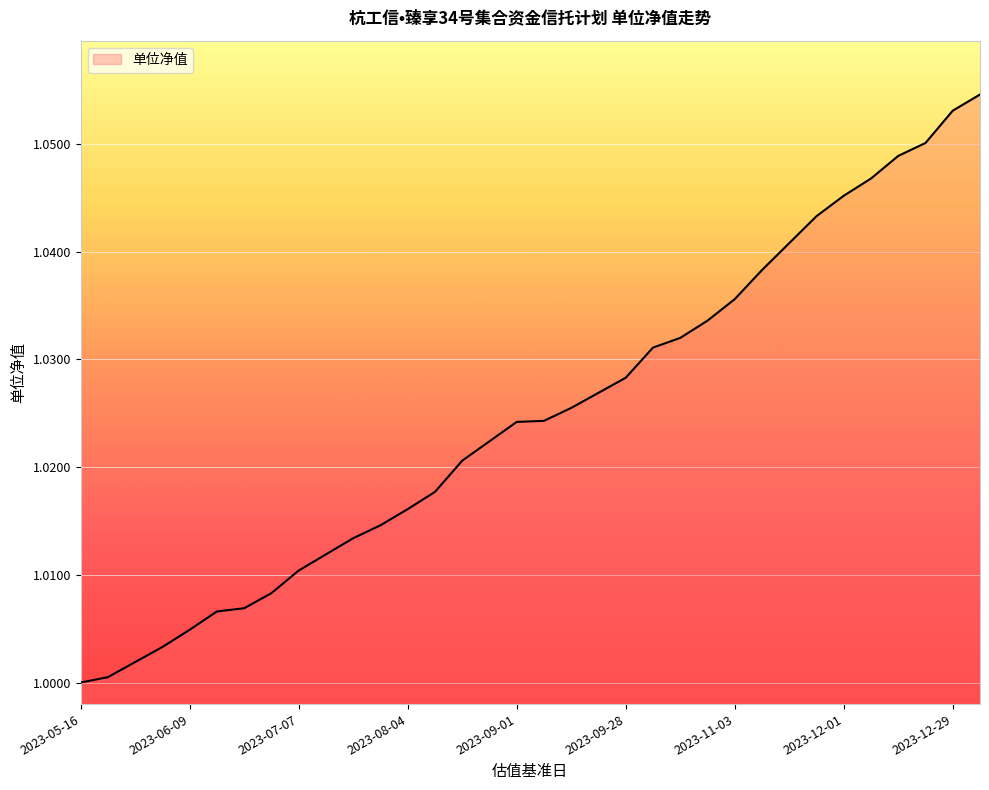

What is the minimum value shown in the chart?

1.0